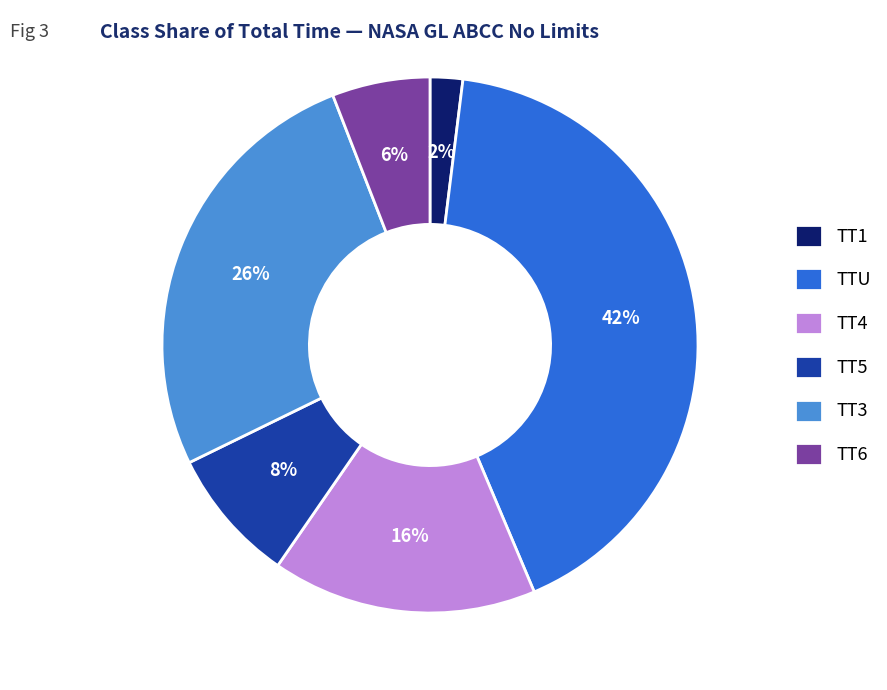

To the nearest percent, what is the average slice percentage?

17%